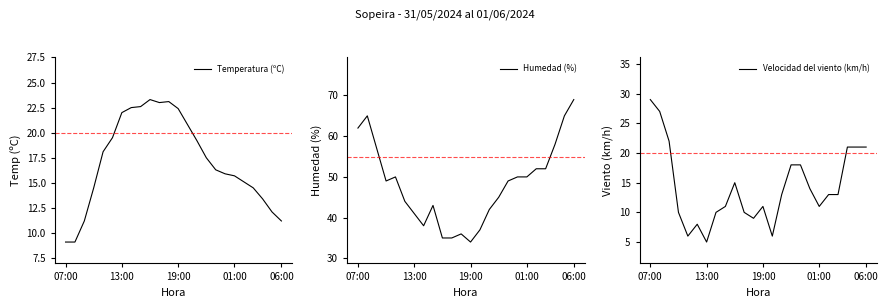

What is the highest value of the Temperatura (ºC) series?

23.3